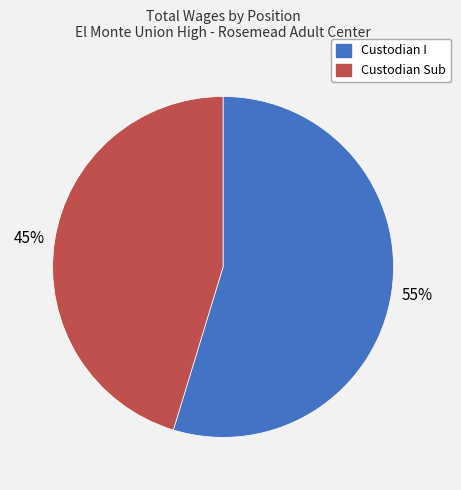

Is it true that Custodian I is 67% of the pie?

False